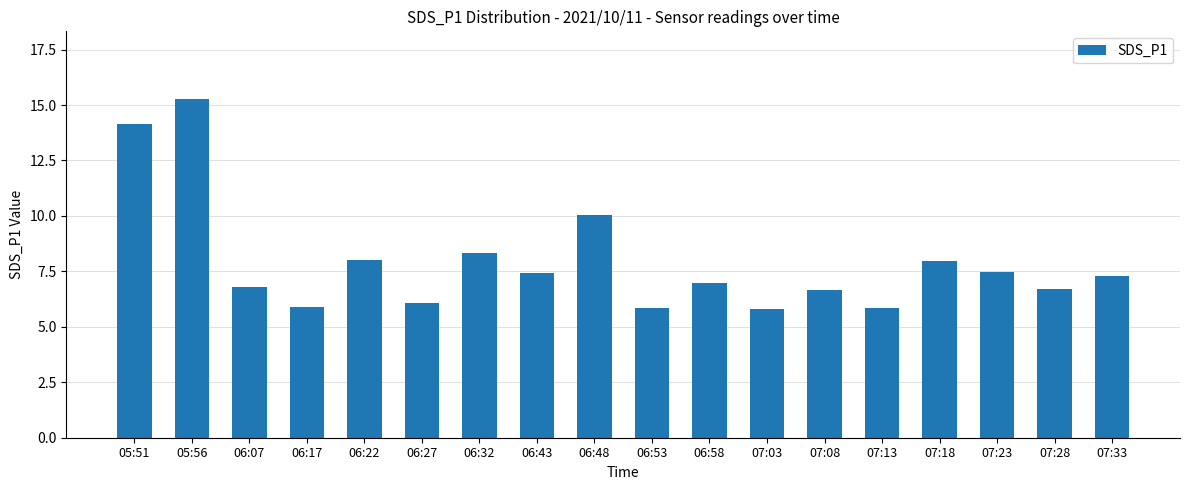

What is the minimum value shown in the chart?

5.8